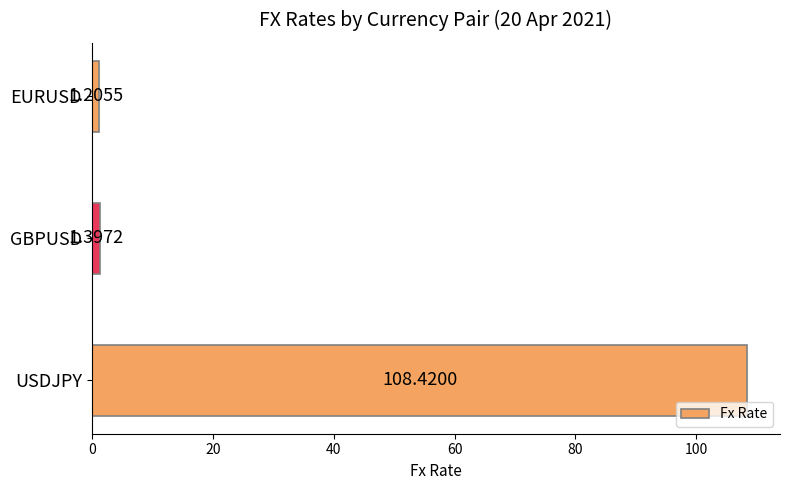

List the labels in order of value, smallest first.

EURUSD, GBPUSD, USDJPY